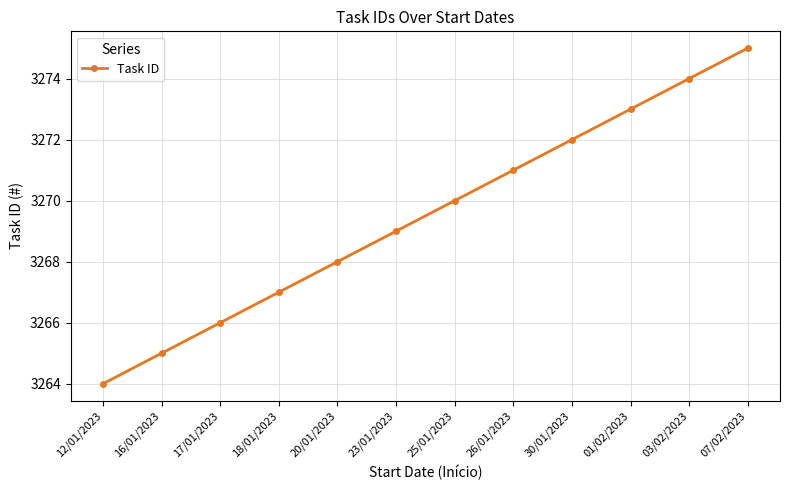

True or false: there are more than 1 points higher than both neighbors.

False